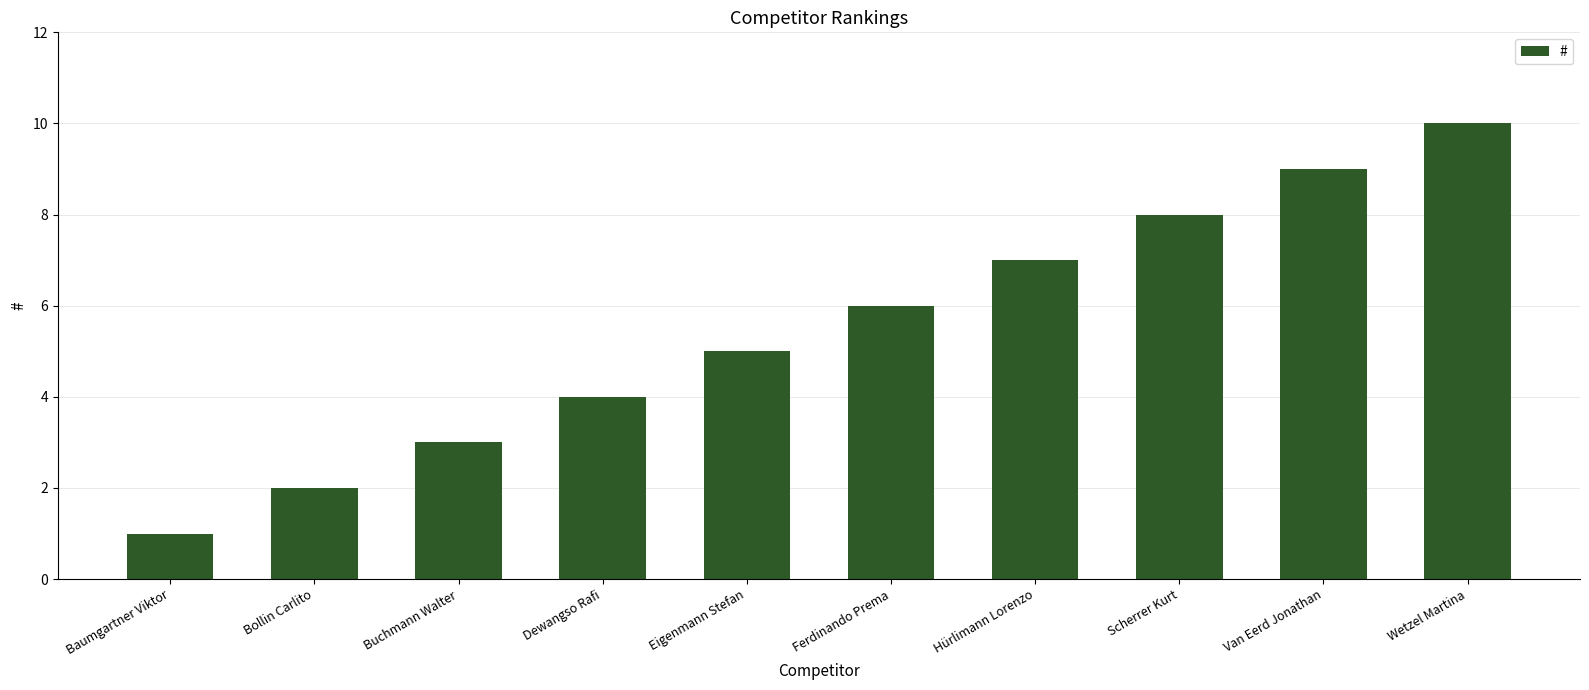

Read the value at Baumgartner Viktor.

1